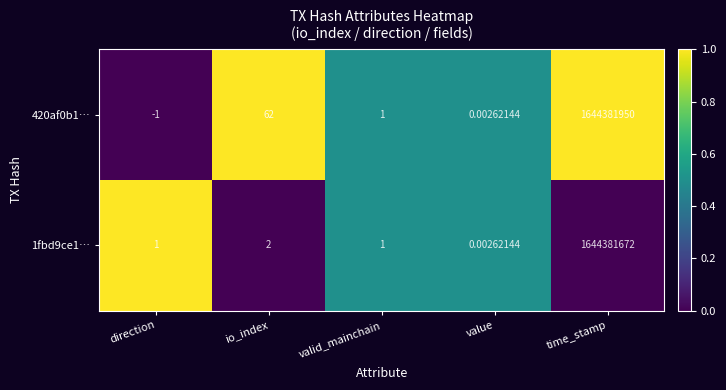

Where does the 420af0b1… series first go above 1?

io_index